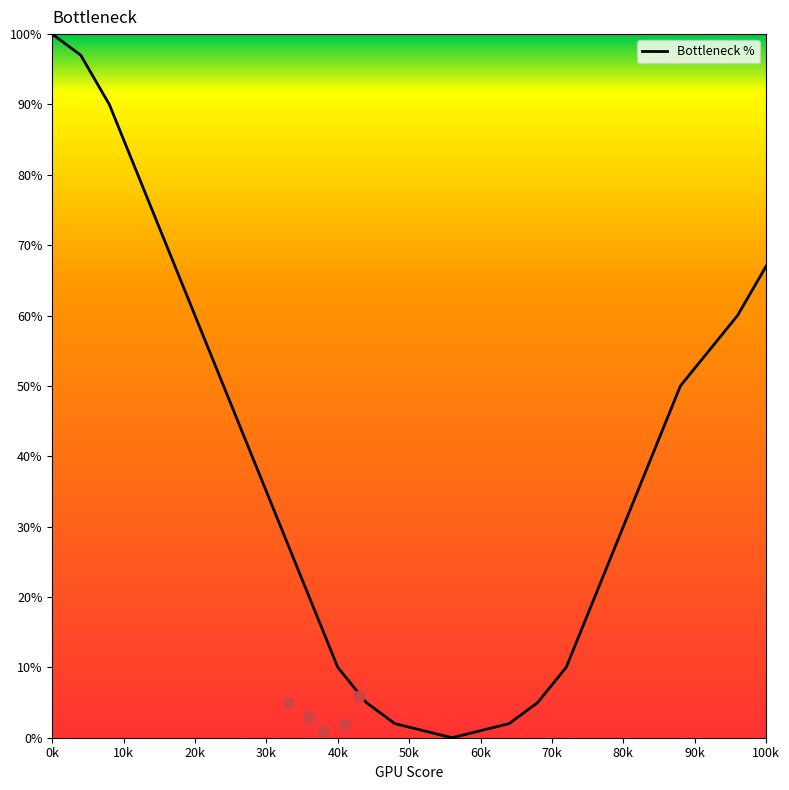

Approximately how many times larger is the value at 48 compared to 28?

0.1